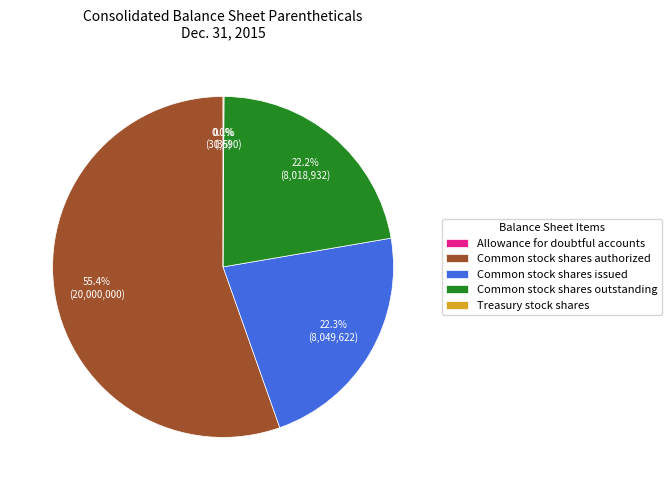

What is the ratio of the value at Common stock shares authorized to the value at Common stock shares issued?

2.5